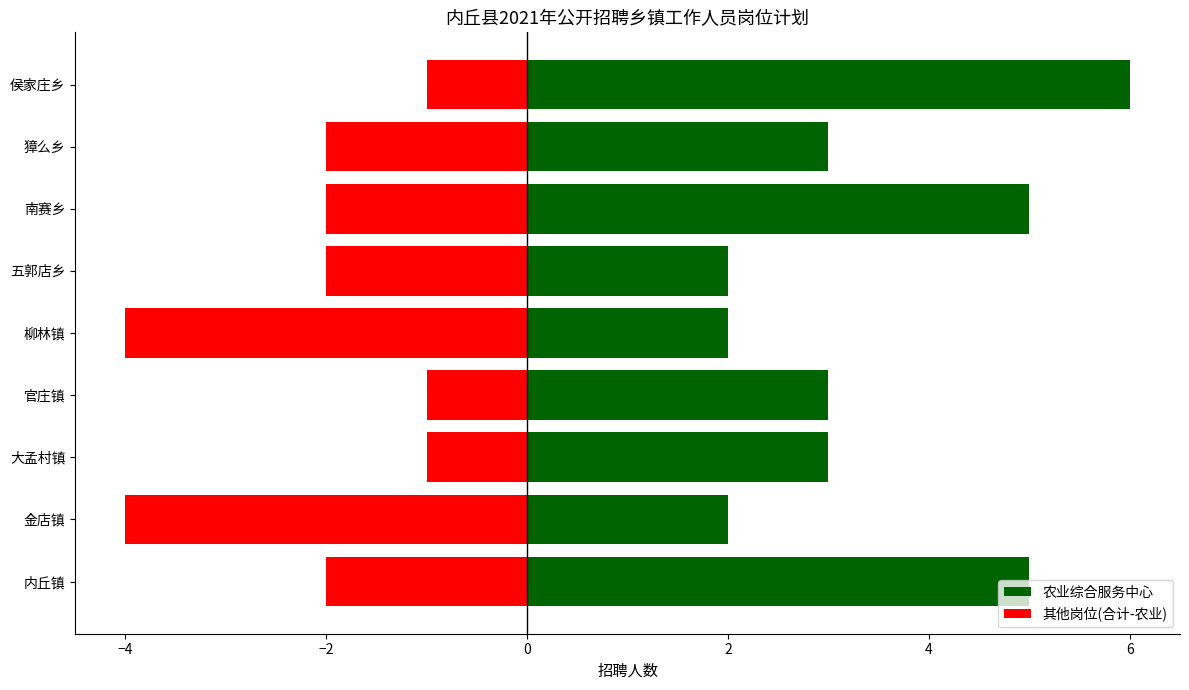

List the series in order of their peak value, lowest first.

其他岗位(合计-农业), 农业综合服务中心